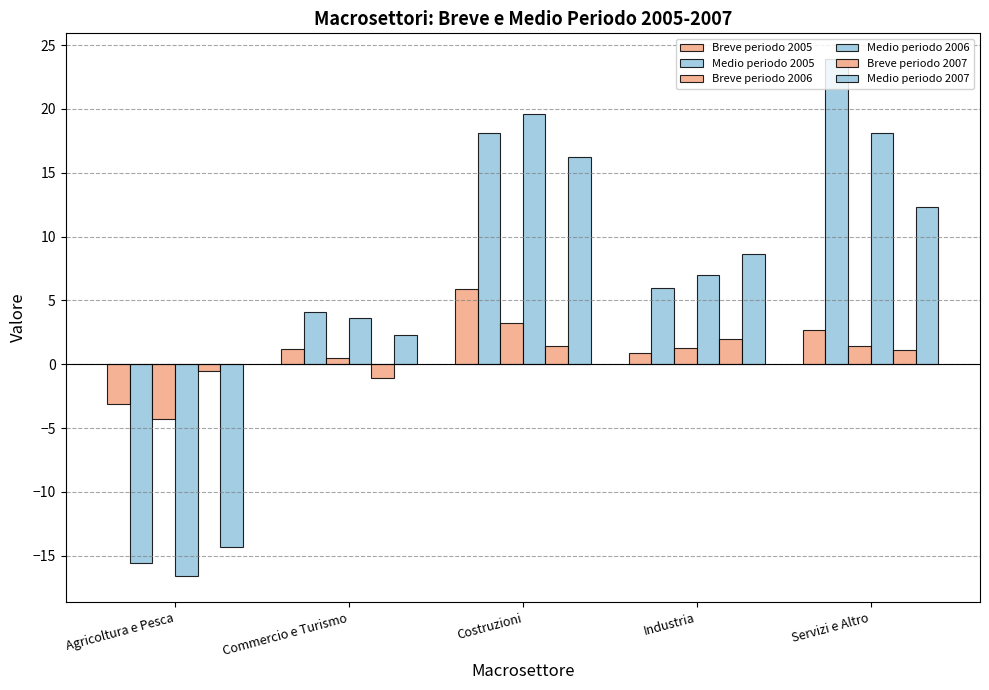

Between Commercio e Turismo and Servizi e Altro, which is larger?

Servizi e Altro